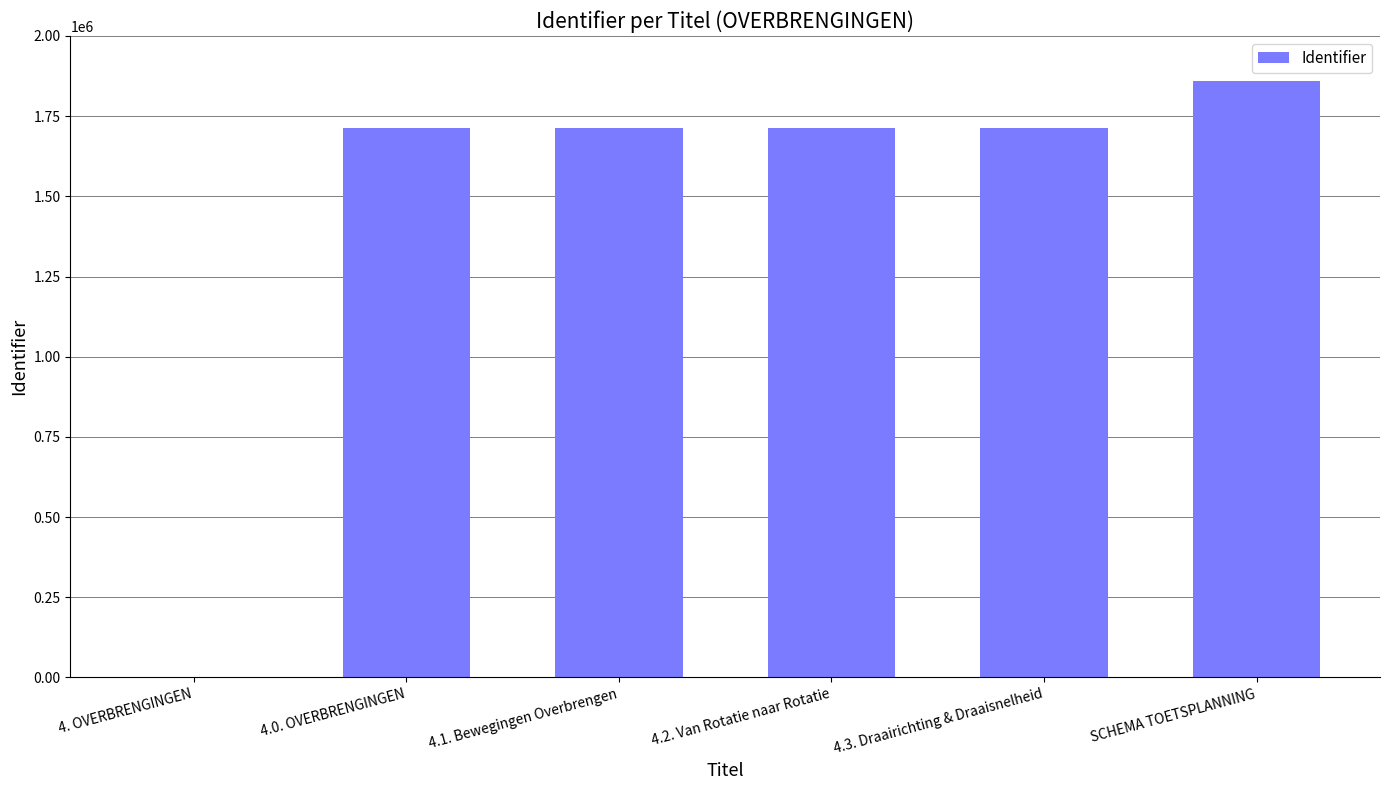

What is the ratio of the value at 4.1. Bewegingen Overbrengen to the value at 4.2. Van Rotatie naar Rotatie?

1.0